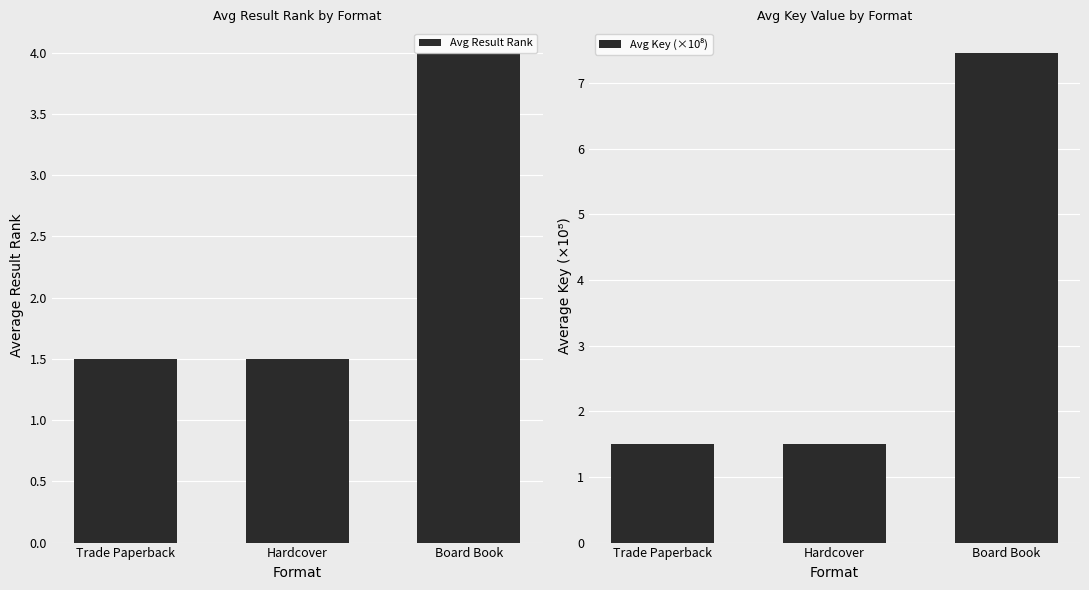

What value does the Avg Result Rank series have at Hardcover?

1.5